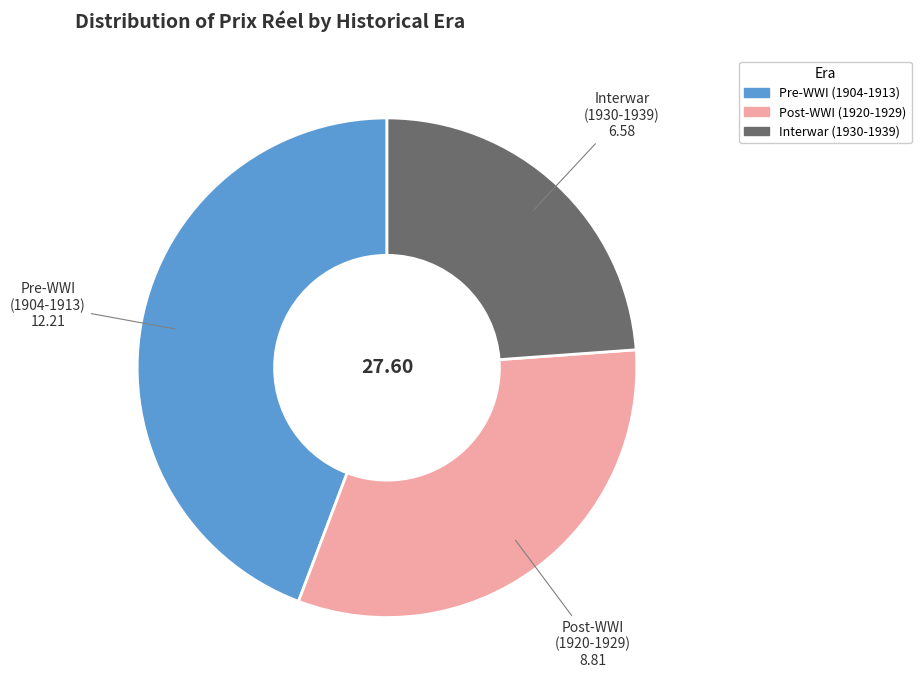

Is there any slice that represents more than half of the pie?

No